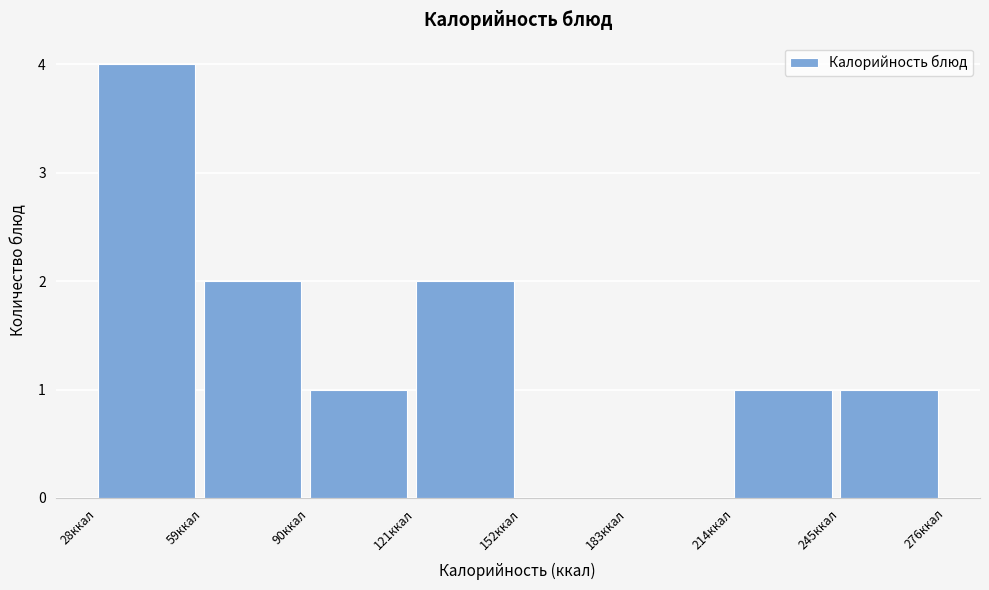

Reading left to right, transcribe this chart: for each bar, give the range it covers on the x-axis and its height. Neither the bar edges nor the heights are printed on the chart, so give them approximately, as read against the axes.

30 to 60: 4
60 to 90: 2
90 to 120: 1
120 to 150: 2
150 to 185: 0
185 to 215: 0
215 to 245: 1
245 to 275: 1